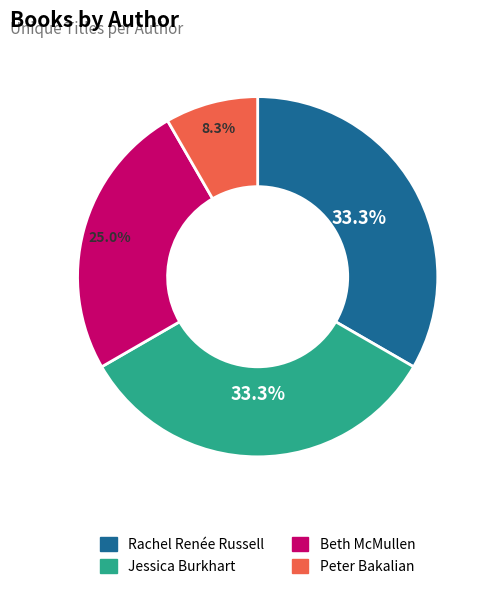

Does any single category account for the majority?

No